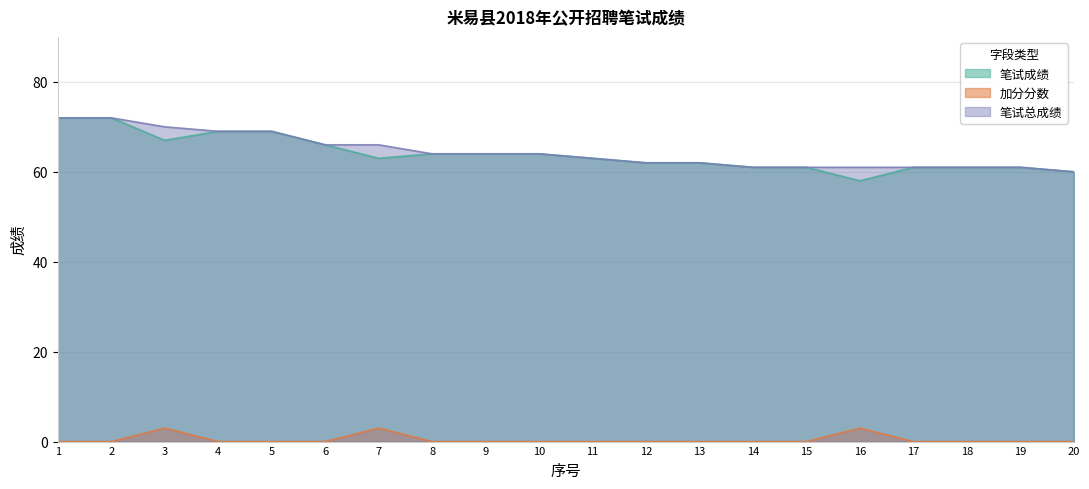

Between 14 and 19, which series saw the biggest shift?

笔试成绩